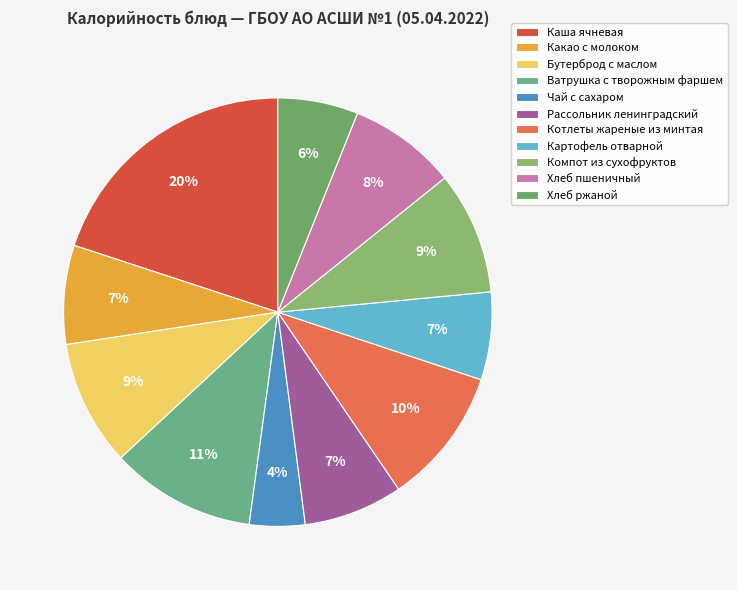

Which category has the smallest portion of the pie?

Чай с сахаром